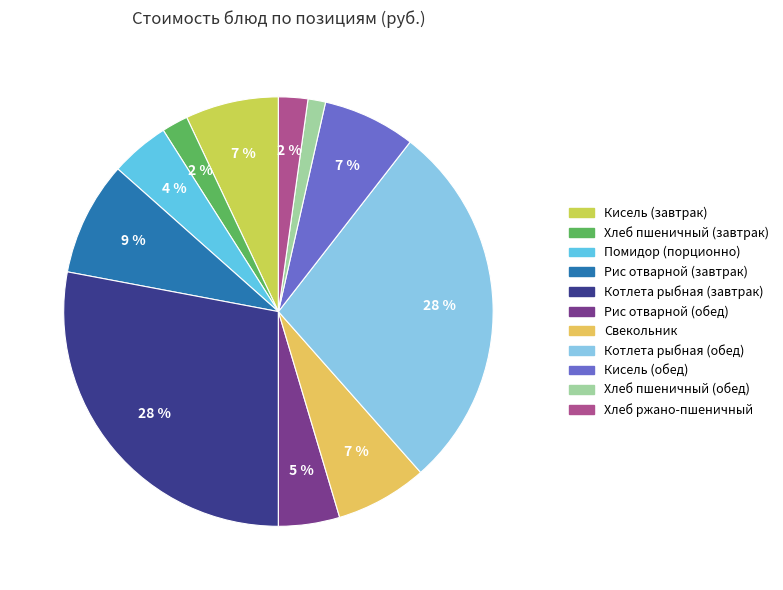

To the nearest percent, what is the difference between the Свекольник and Рис отварной (завтрак) slice percentages?

2%